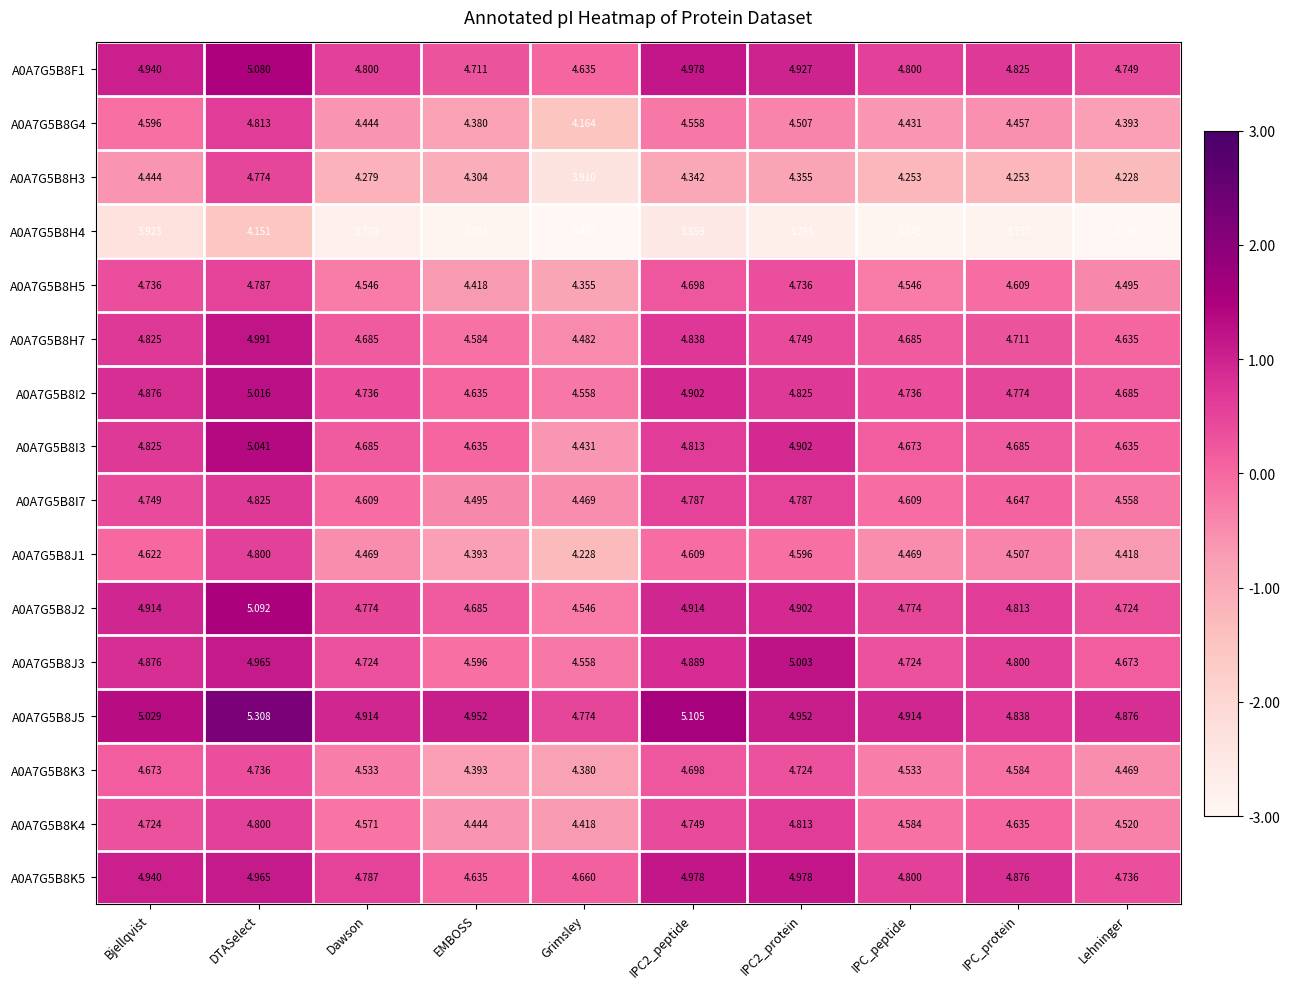

At which category is the sum across all series the highest?

DTASelect